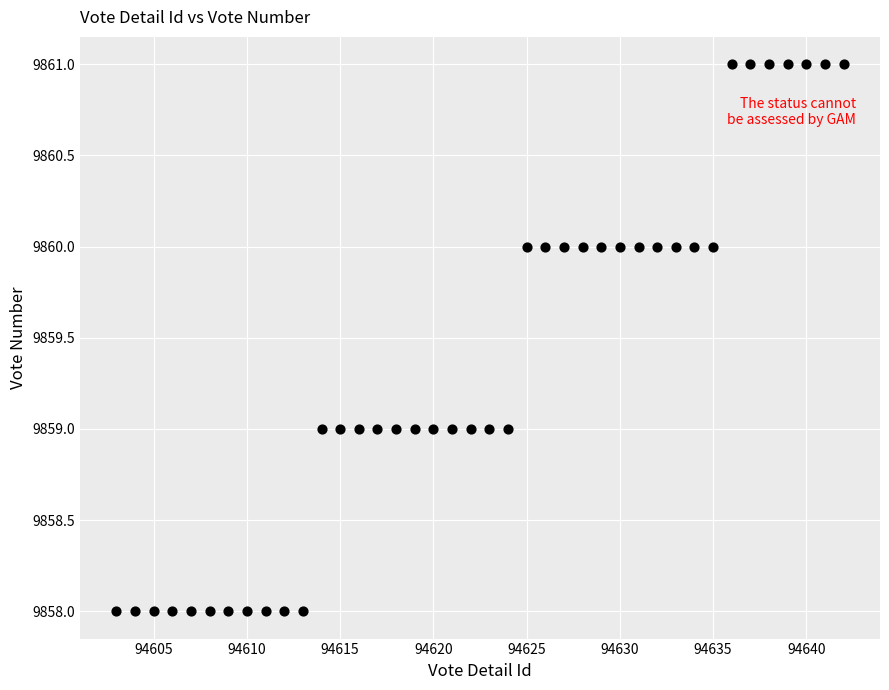

What is the range of X values (max minus min)?

39